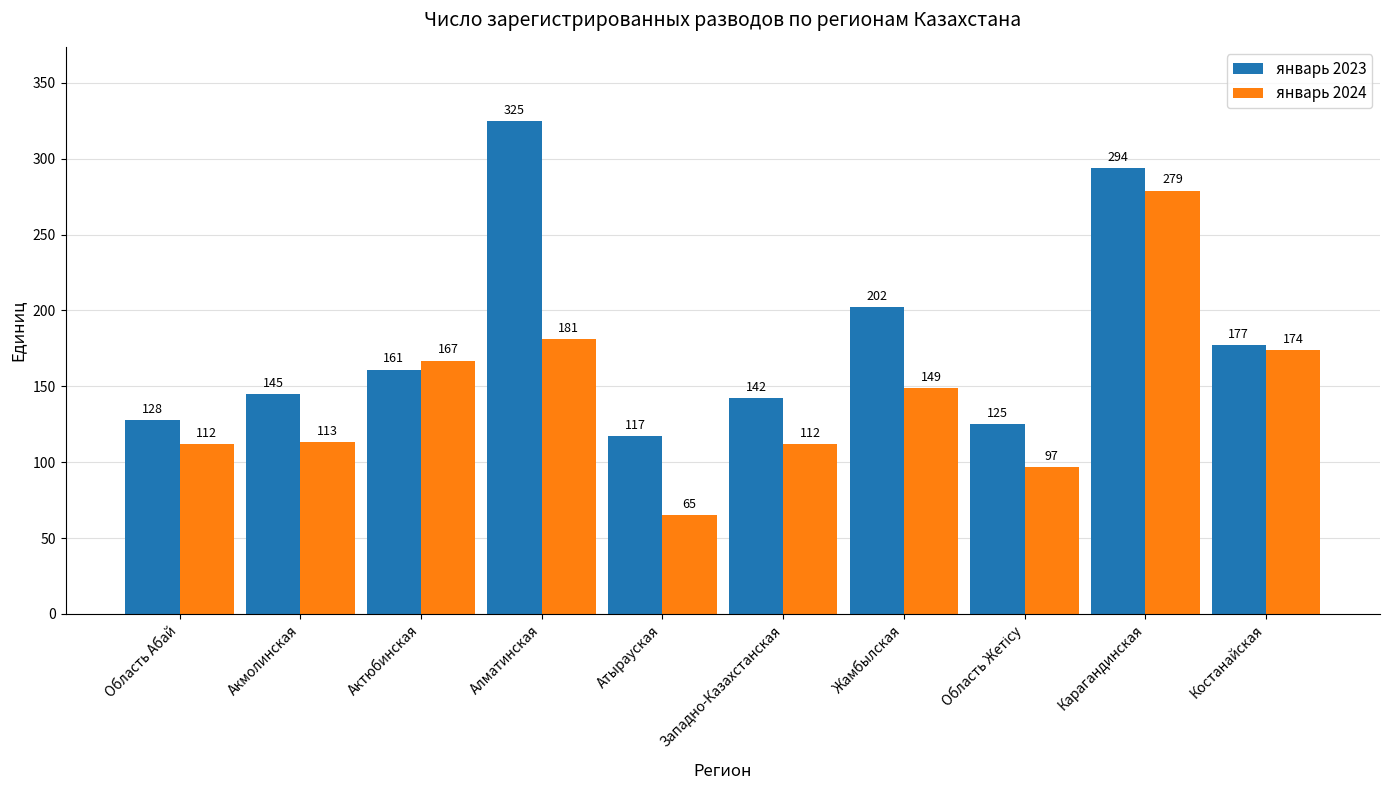

What is the label of the 2nd bar from the right?

Карагандинская